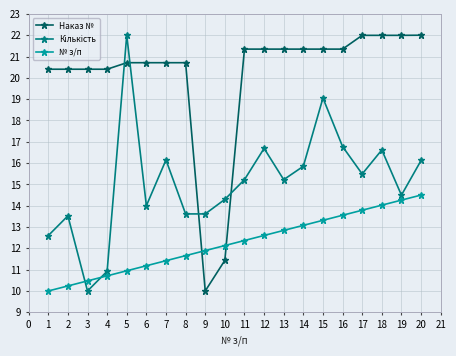

What is the difference between the maximum and second lowest values in the № з/п series?

4.3